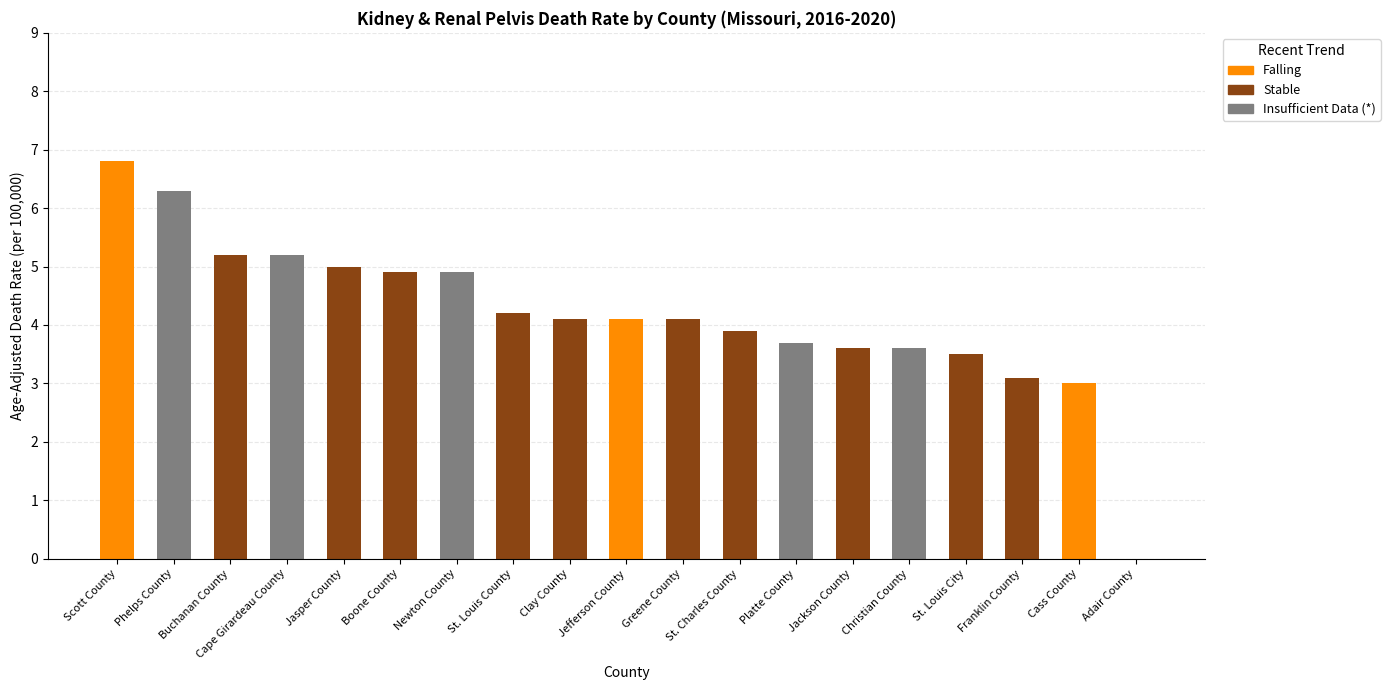

The Falling series shows 0.0 at Newton County. True or false?

True